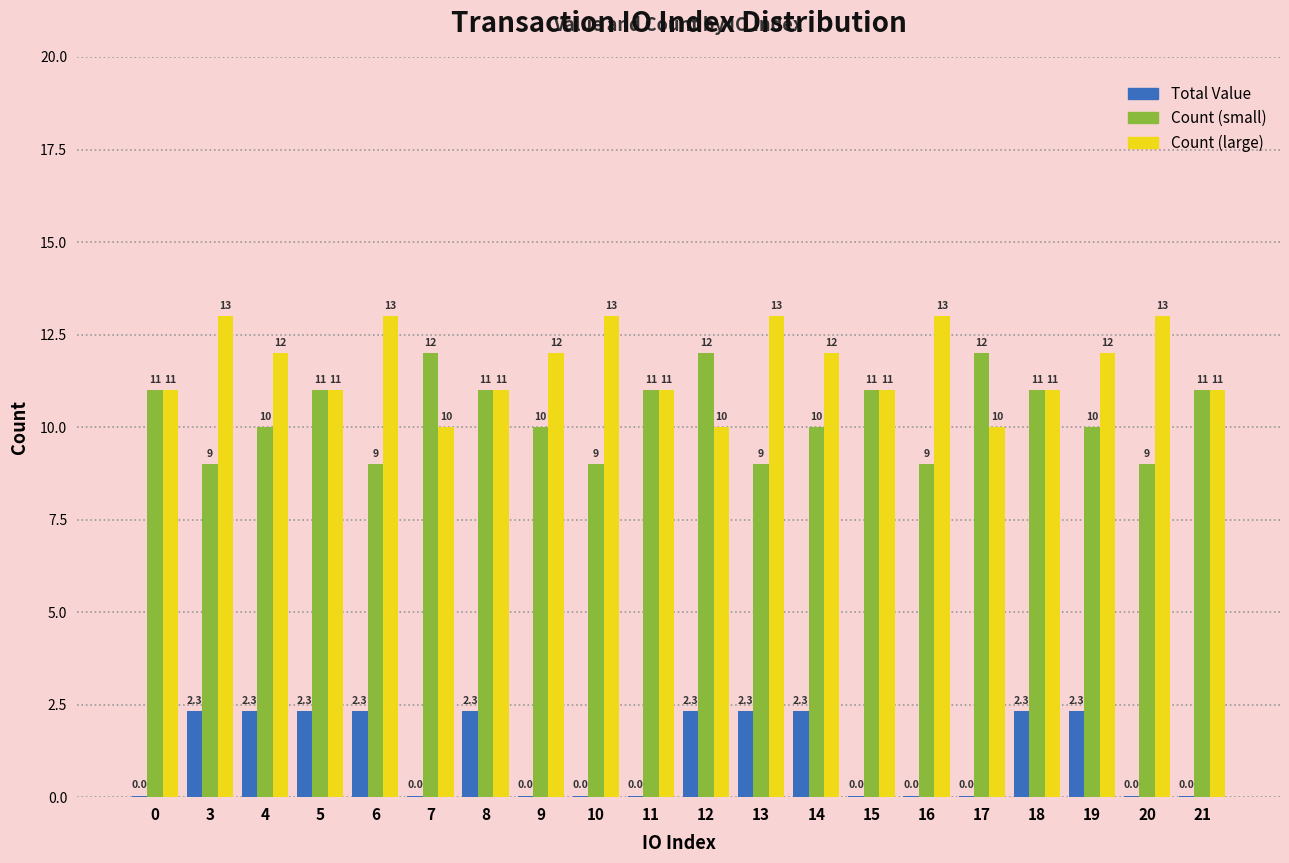

Is the value of Total Value at 17 greater than the value of Count (small) at 10?

No